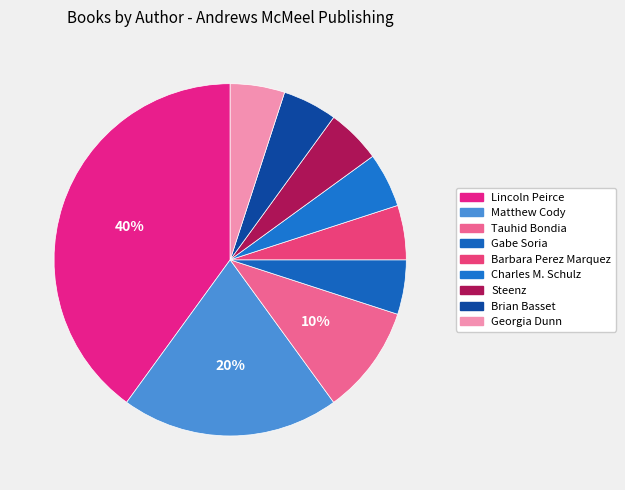

How many slices are in this pie chart?

9